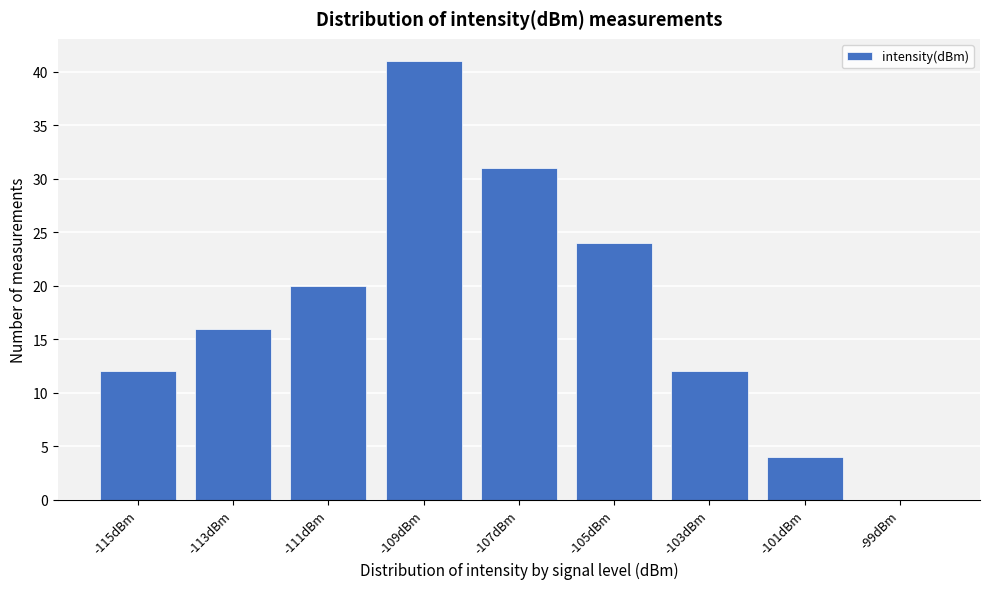

Reading right to left, extract all data points from this chart.

-99dBm=0	-101dBm=4	-103dBm=12	-105dBm=24	-107dBm=31	-109dBm=41	-111dBm=20	-113dBm=16	-115dBm=12